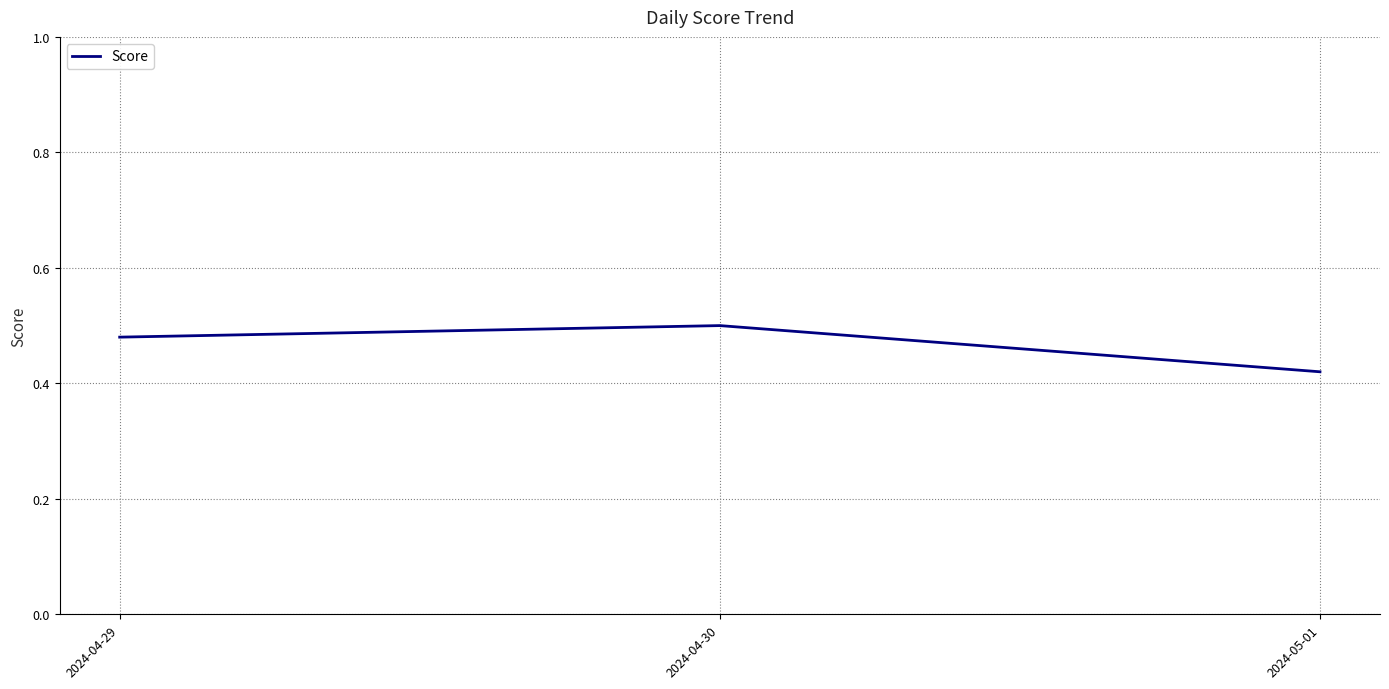

True or false: the data shows 0.7 at 2024-05-01.

False